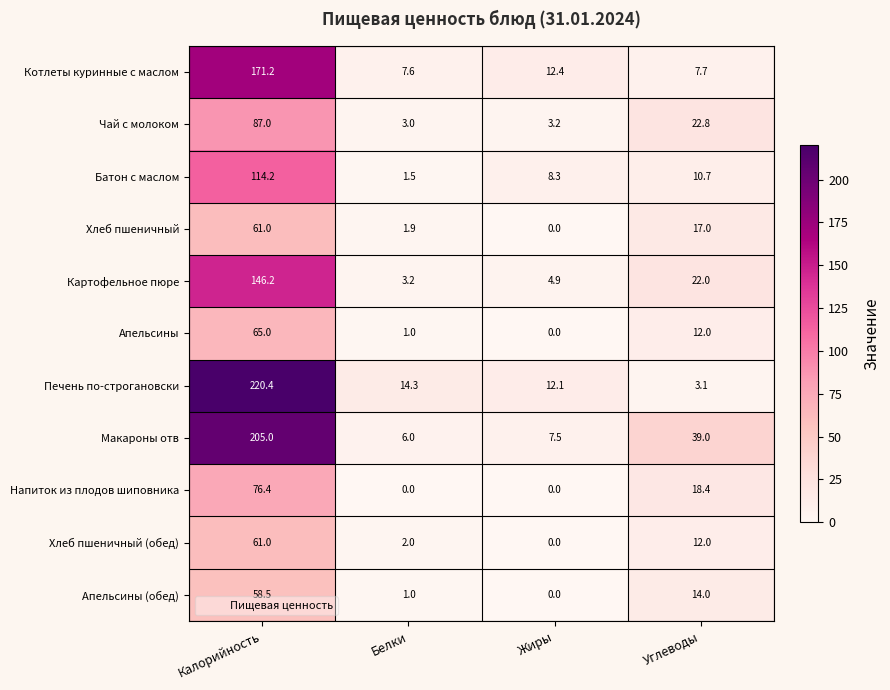

The Макароны отв series shows 10.5 at Белки. True or false?

False